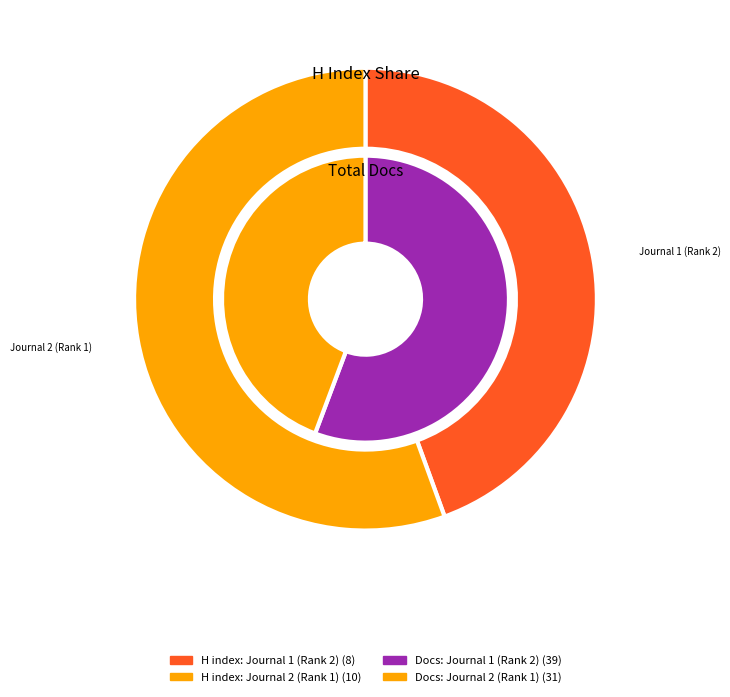

What percentage is the Revista Tecnica de la Facultad de Ingenieria slice, to the nearest percent?

56%